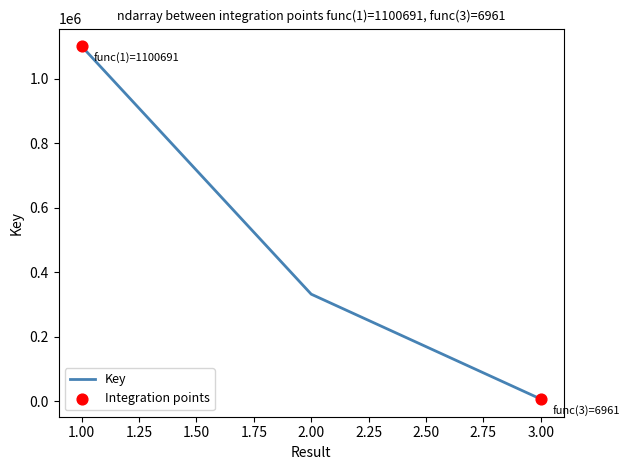

What is the change in value from 1 to 2?

-768545